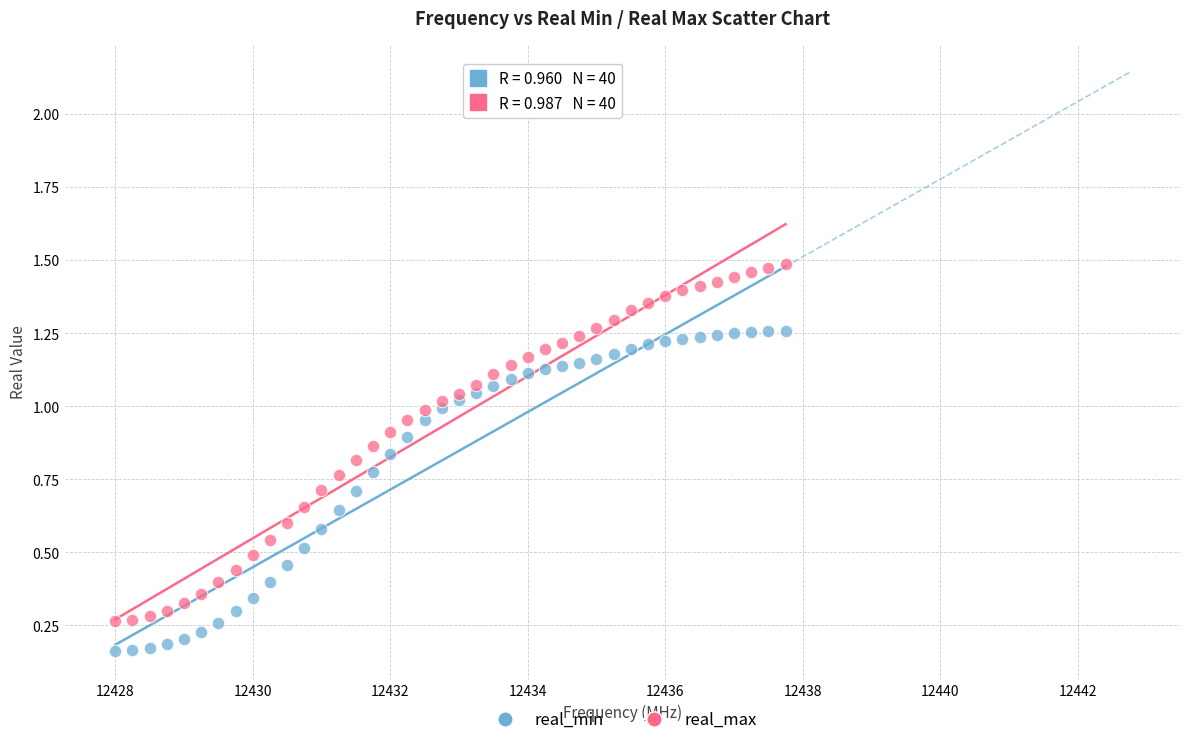

Which series contains the lowest Y value?

real_min